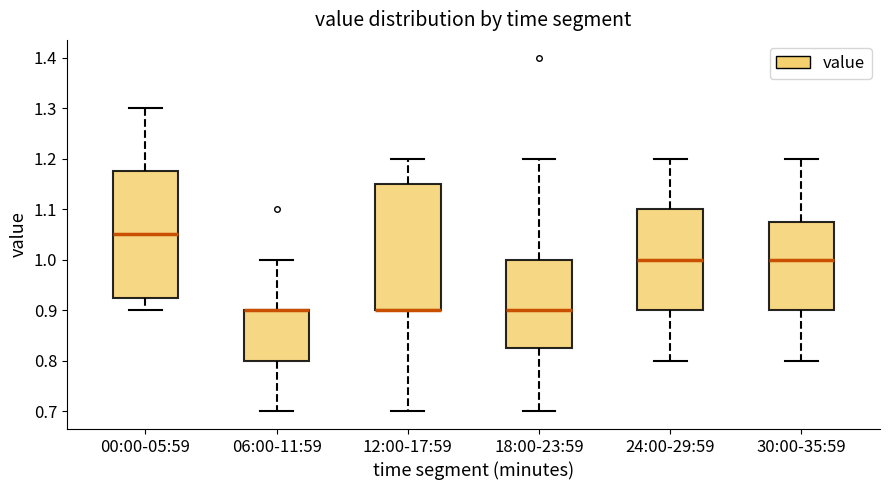

Where is the lower edge of the box for 00:00-05:59 on the y-axis? The values are not printed on the chart, so give them approximately, as read against the axis.

0.93